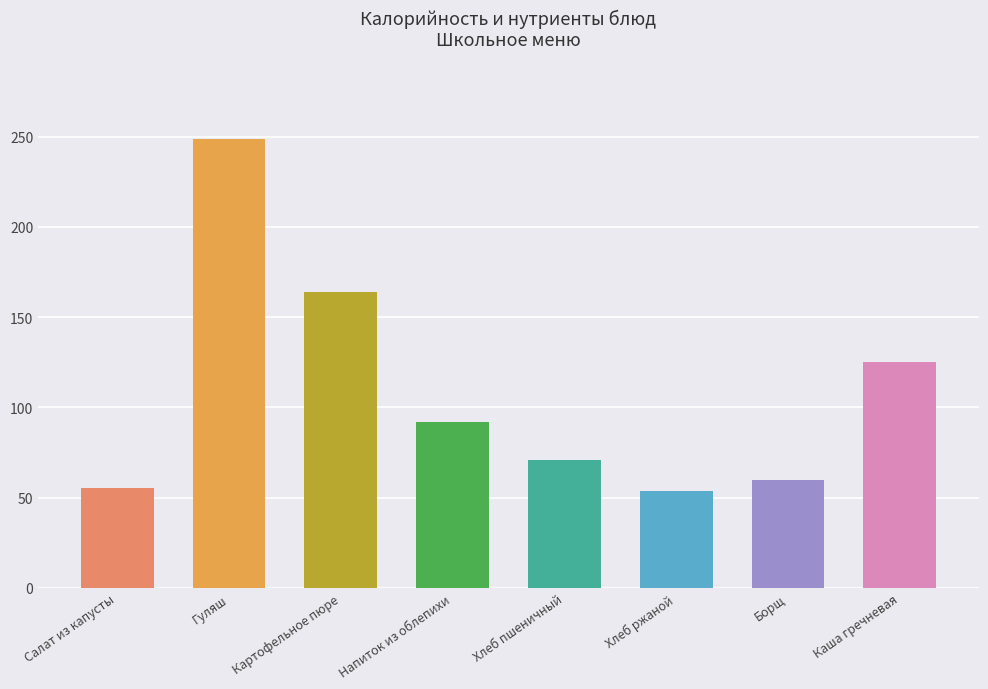

Between Картофельное пюре and Салат из капусты, which is larger?

Картофельное пюре